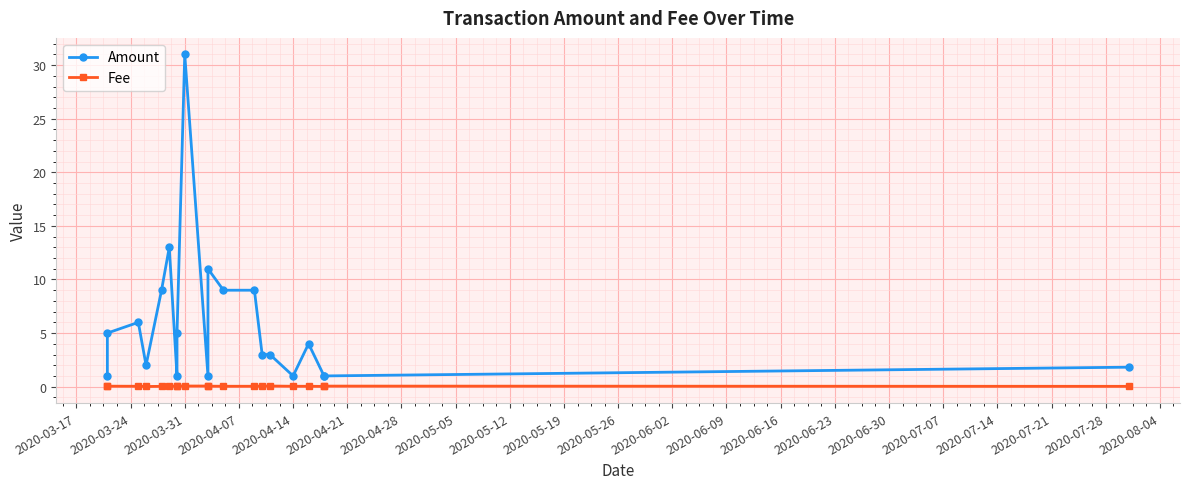

What is the spread (max minus min) of values at 2020-04-28?

1.0